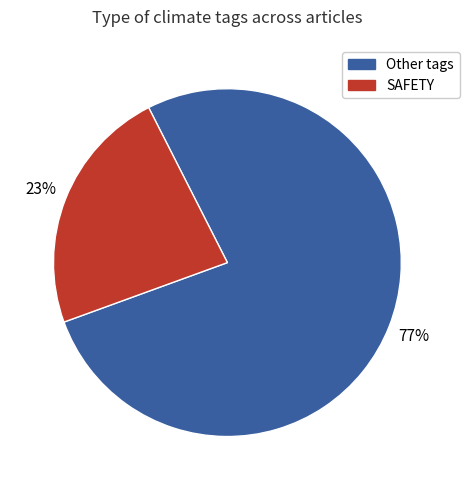

To the nearest percent, what is the average slice percentage?

50%